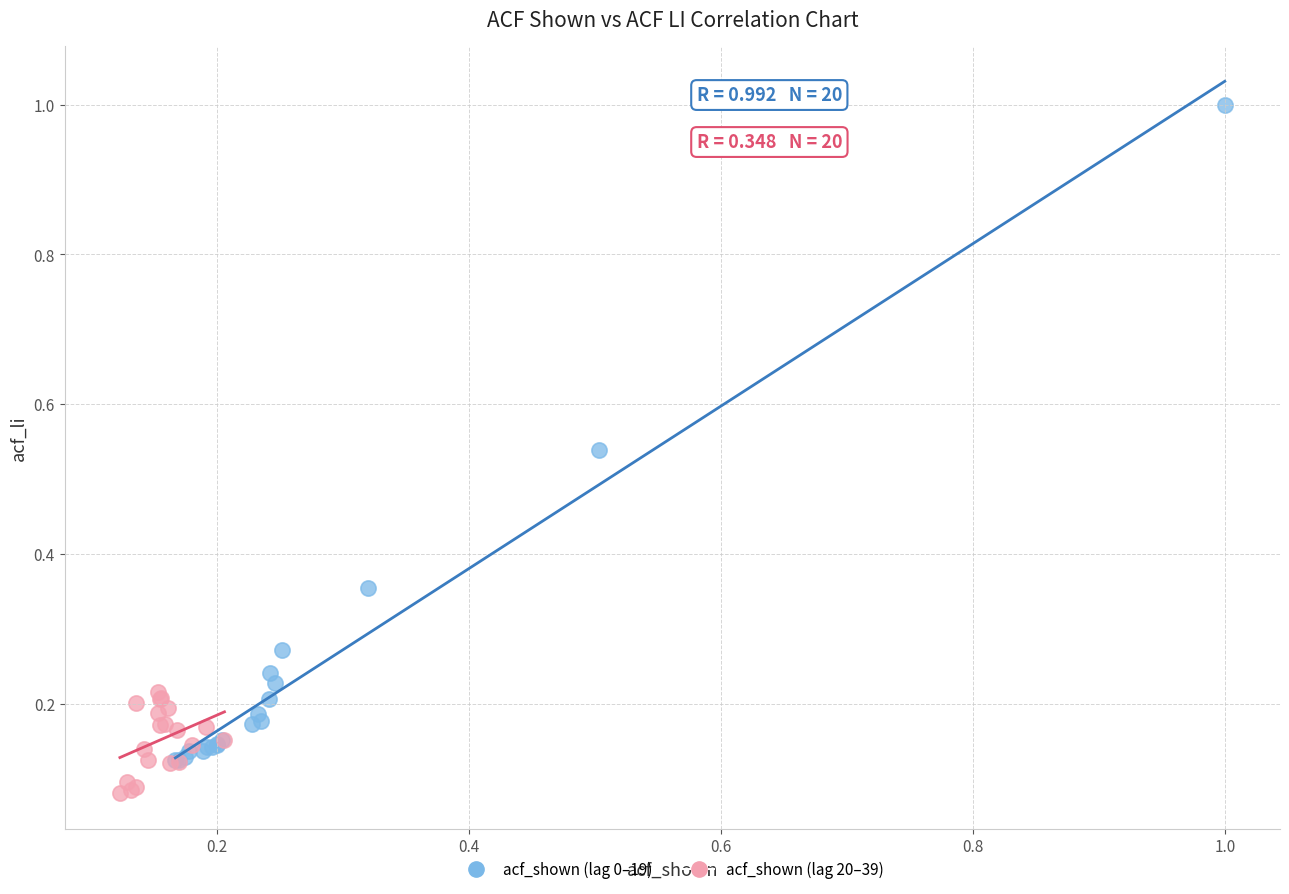

Which series reaches the minimum Y coordinate?

acf_shown (lag 20–39)